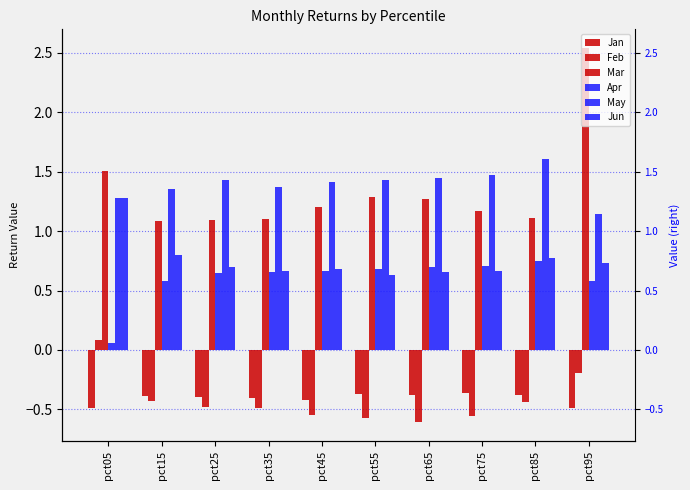

The value of Feb at pct25 is -0.5. True or false?

True